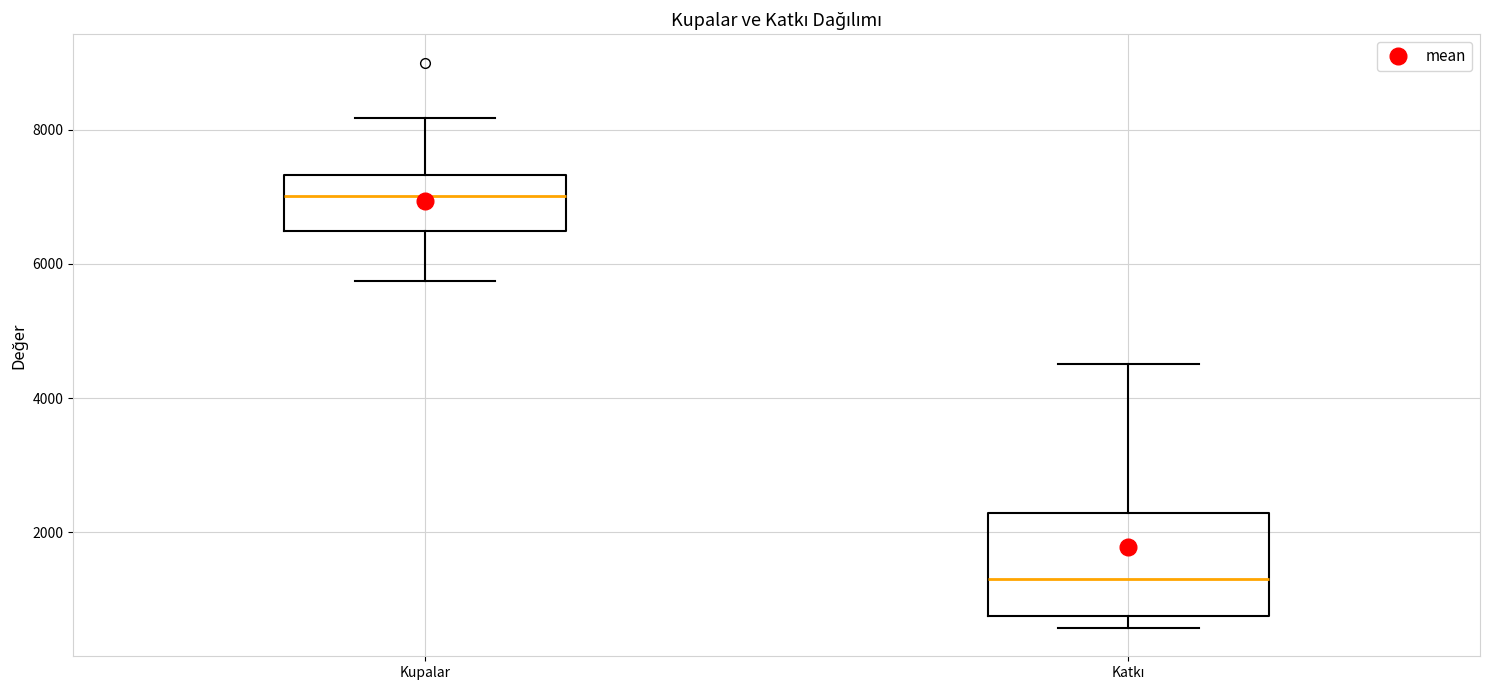

Where is the upper edge of the box for Katkı on the y-axis? The values are not printed on the chart, so give them approximately, as read against the axis.

2200